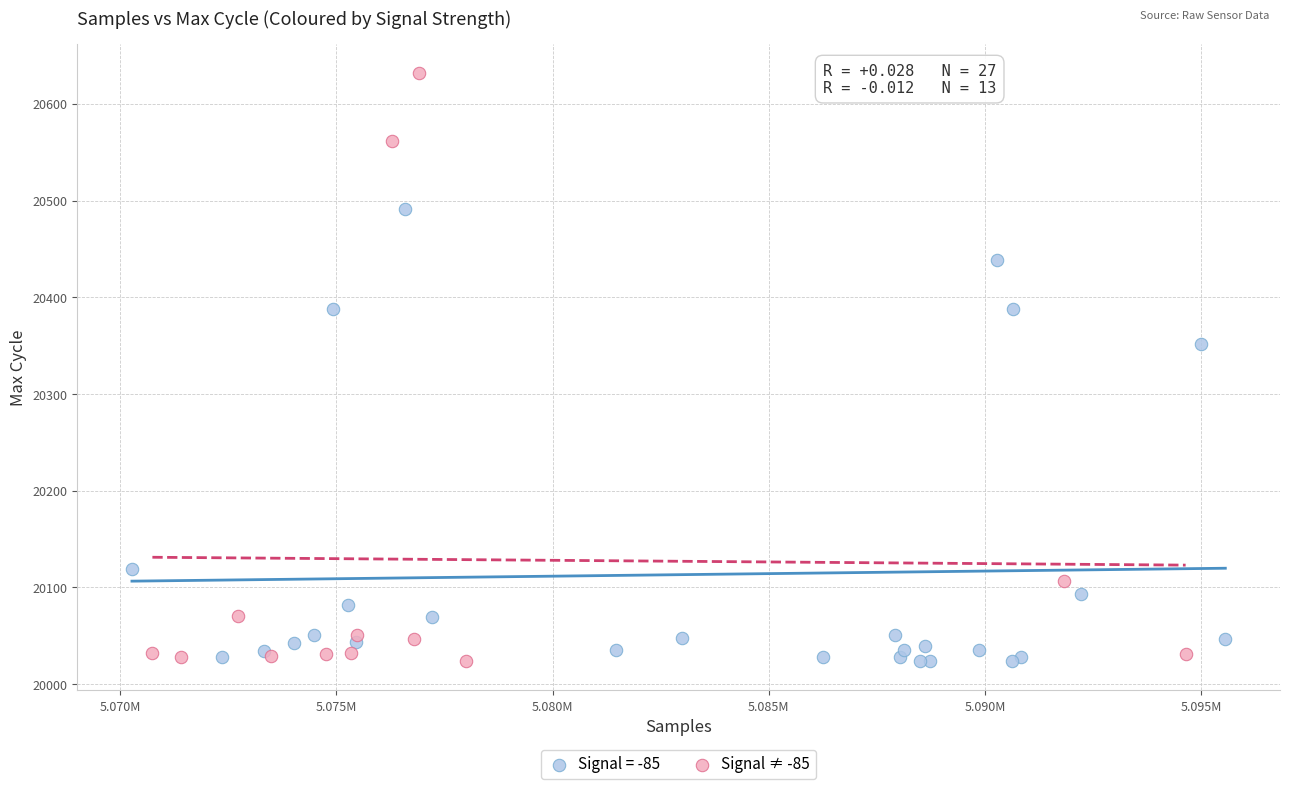

Which series has the widest spread of Y values?

Signal ≠ -85